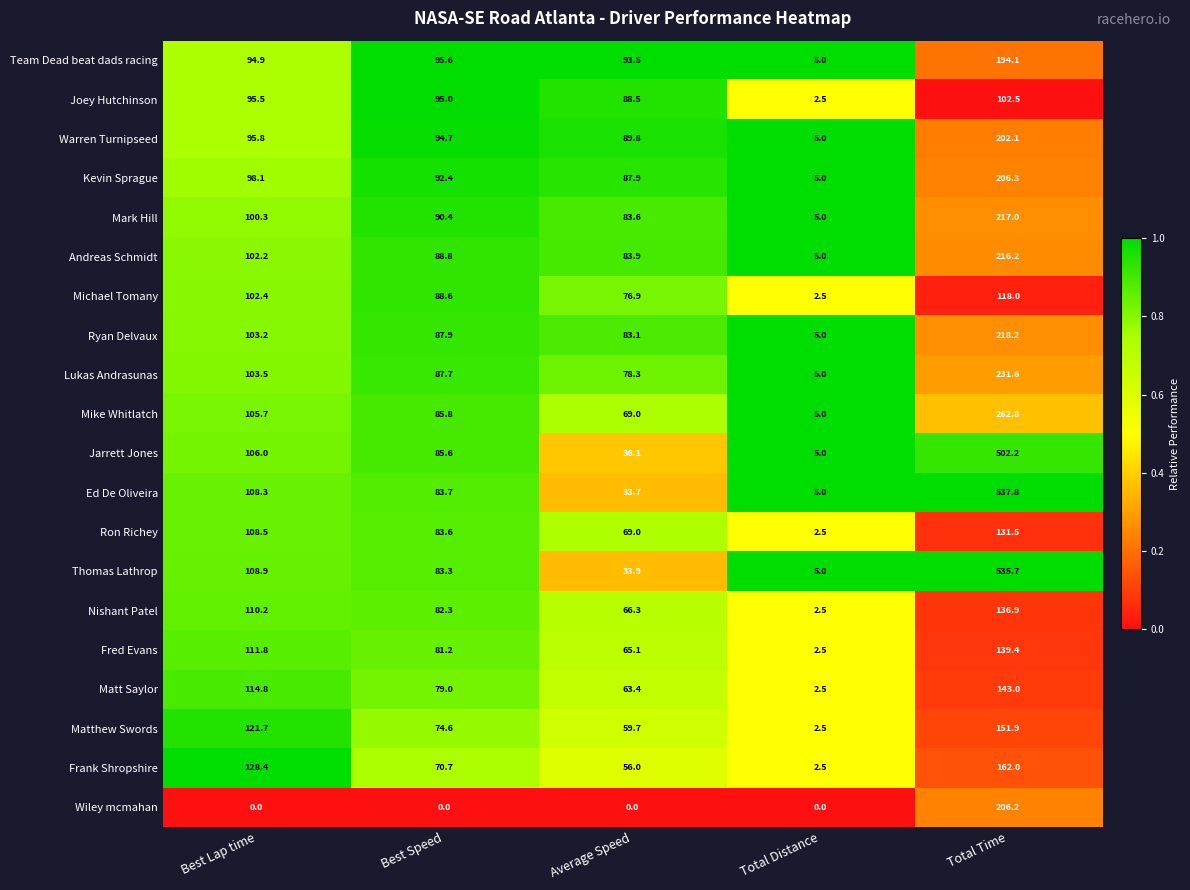

What is the greatest value displayed?

537.8